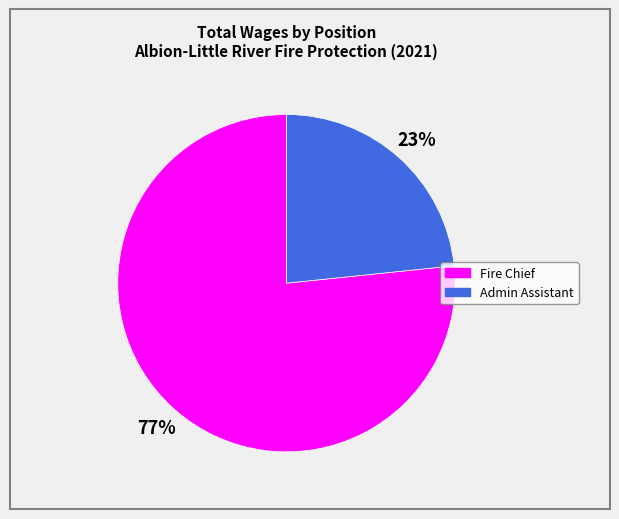

To the nearest percent, what is the combined percentage of Admin Assistant and Fire Chief?

100%